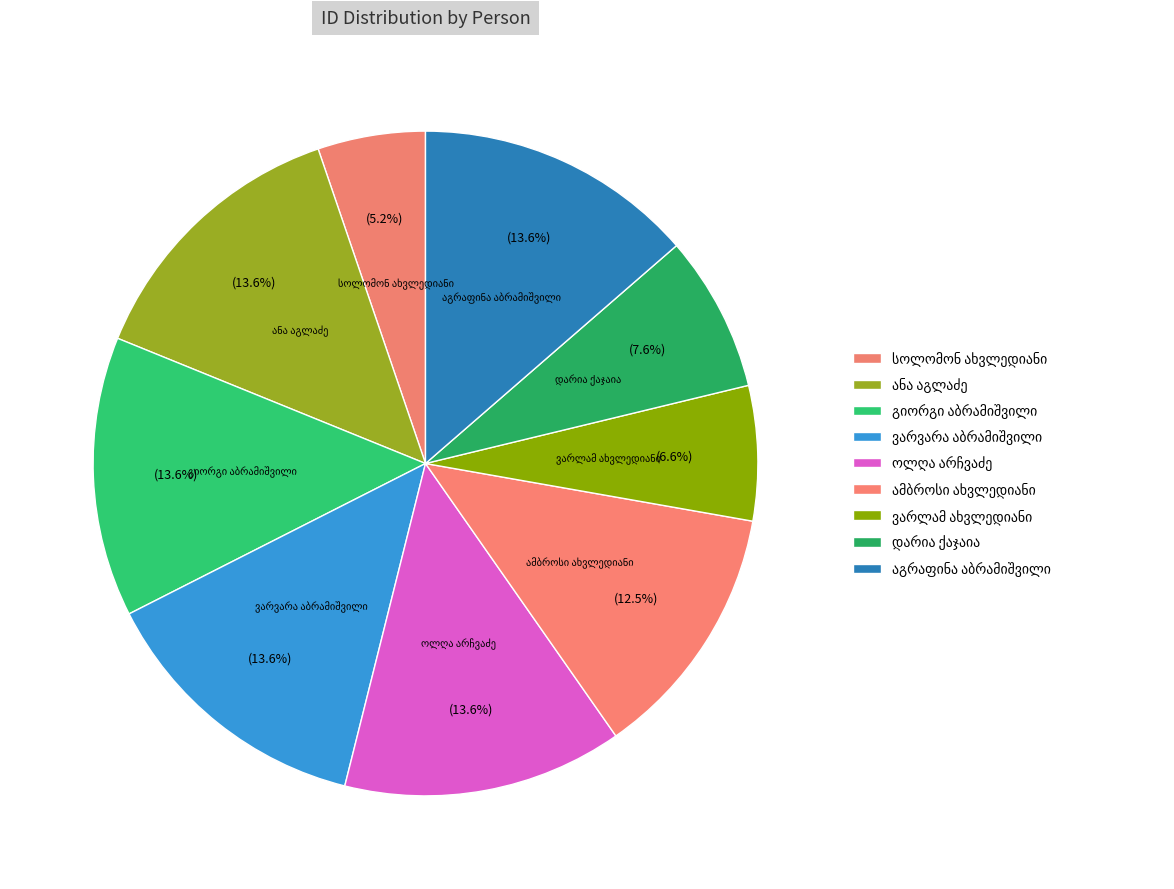

True or false: სოლომონ იოსების ძე ახვლედიანი accounts for 5% of the total.

True